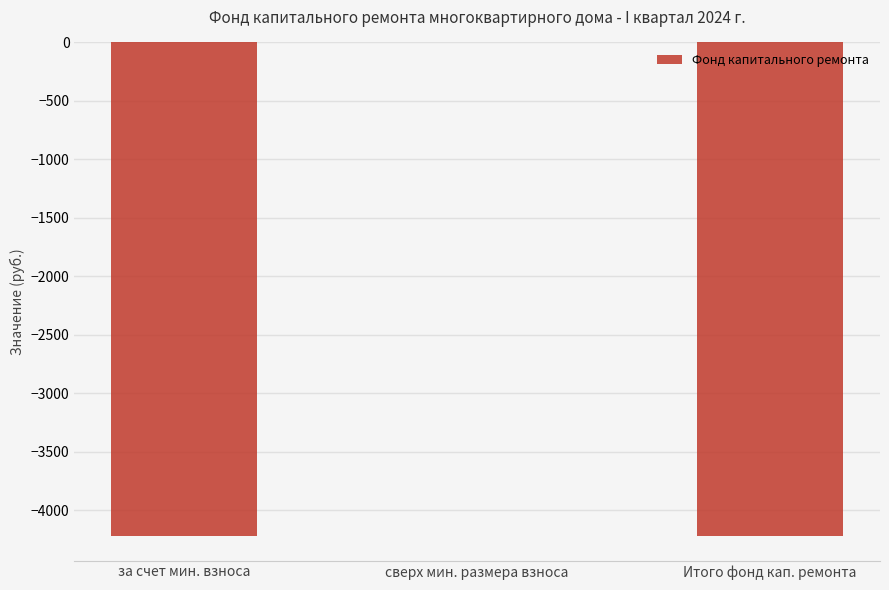

What is the sum of the values at за счет мин. взноса and Итого фонд кап. ремонта?

-8441.6